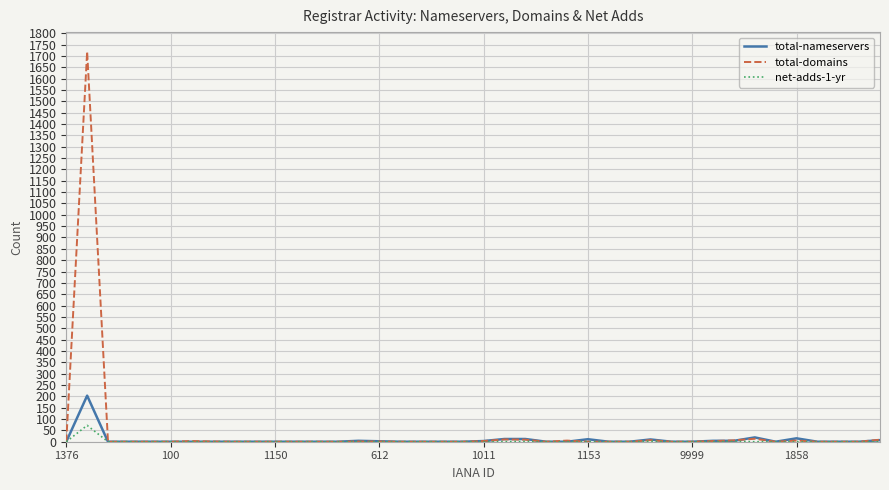

Which series has the largest range (max minus min)?

total-domains